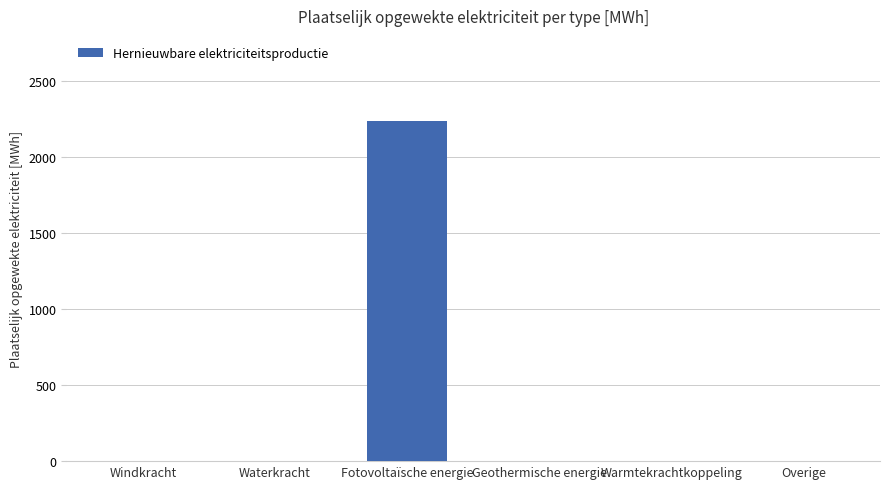

Between Overige and Fotovoltaïsche energie, which is larger?

Fotovoltaïsche energie